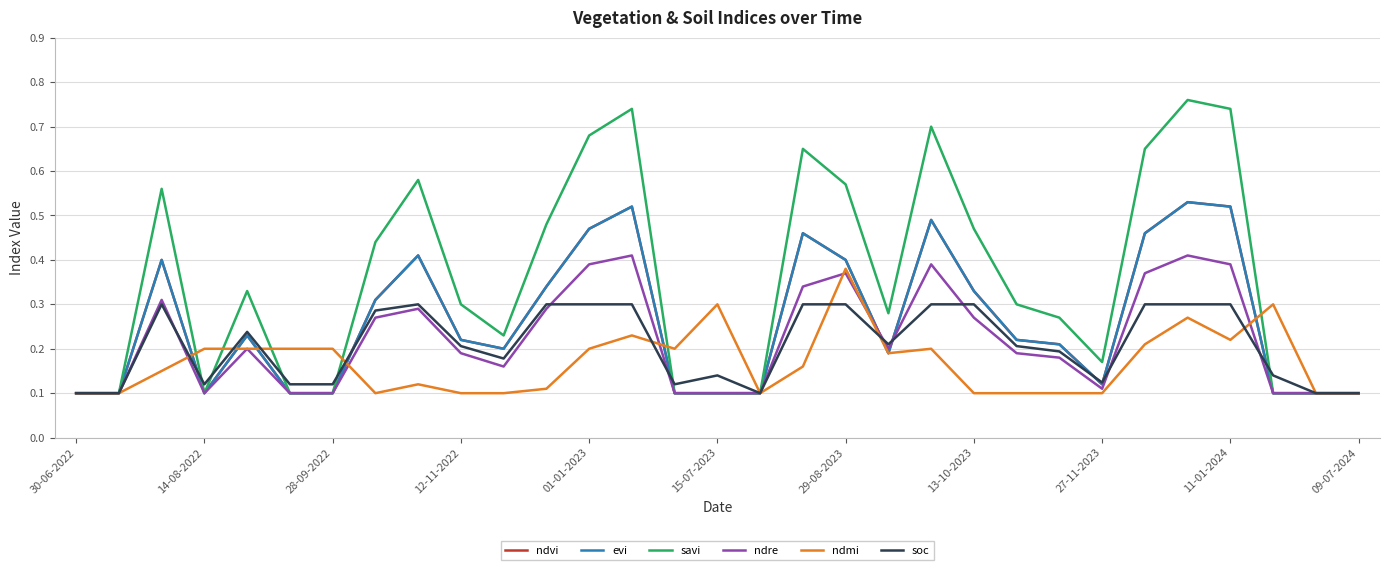

Does the chart have visible grid lines?

Yes